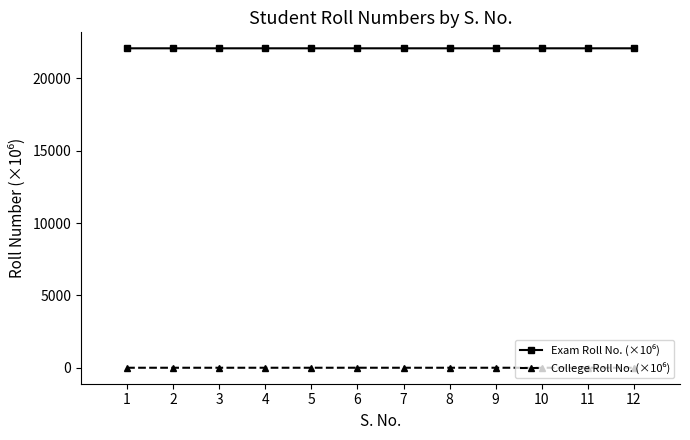

True or false: College Roll No. (×10⁶) has a value of 0.7 at 3.

False